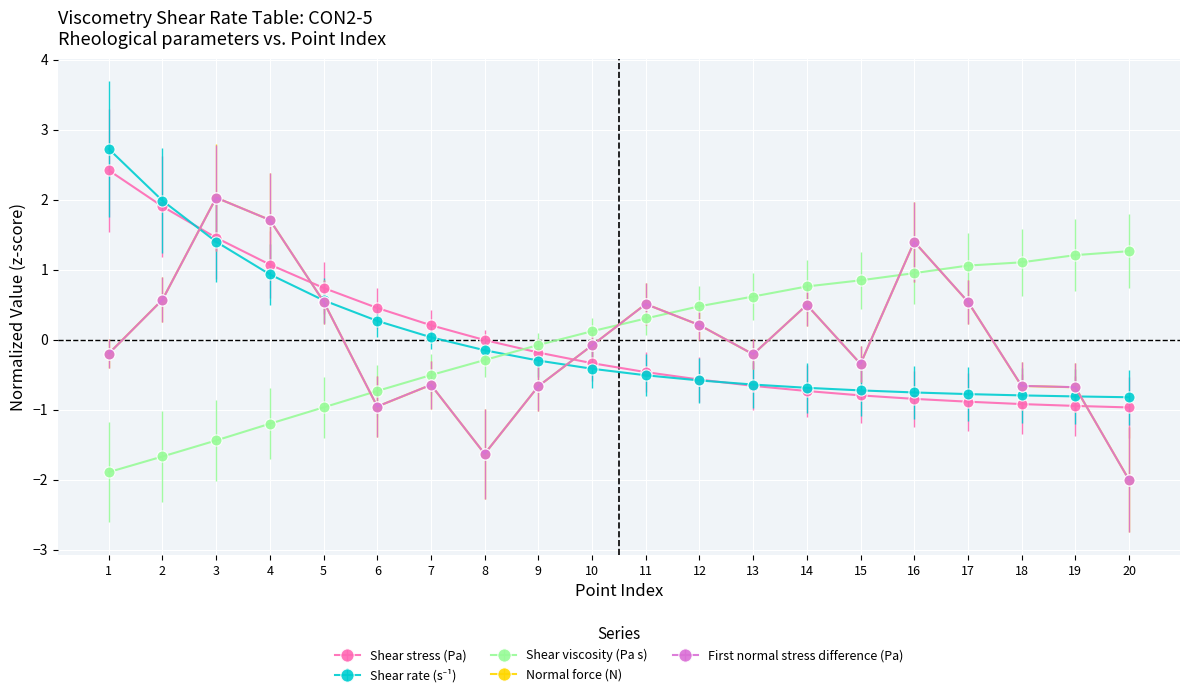

What is the total value across all series at 19?

-1.9